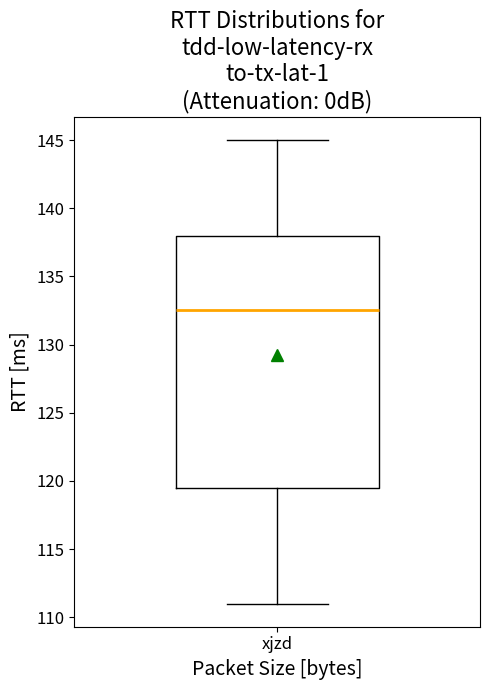

Transcribe this box plot: give where the median line is, the range the box spans, and where the two whiskers end, as read against the y-axis. The values are not printed on the chart, so give them approximately, as read against the axis.

median 132.5, box 119.5 to 138.0, whiskers 111.0 to 145.0